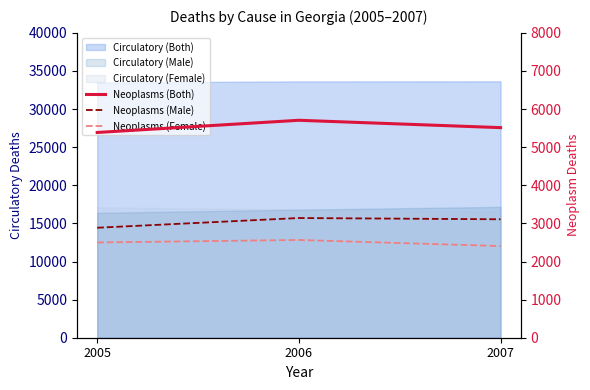

What is the sum of all Neoplasms (Both) values?

16605